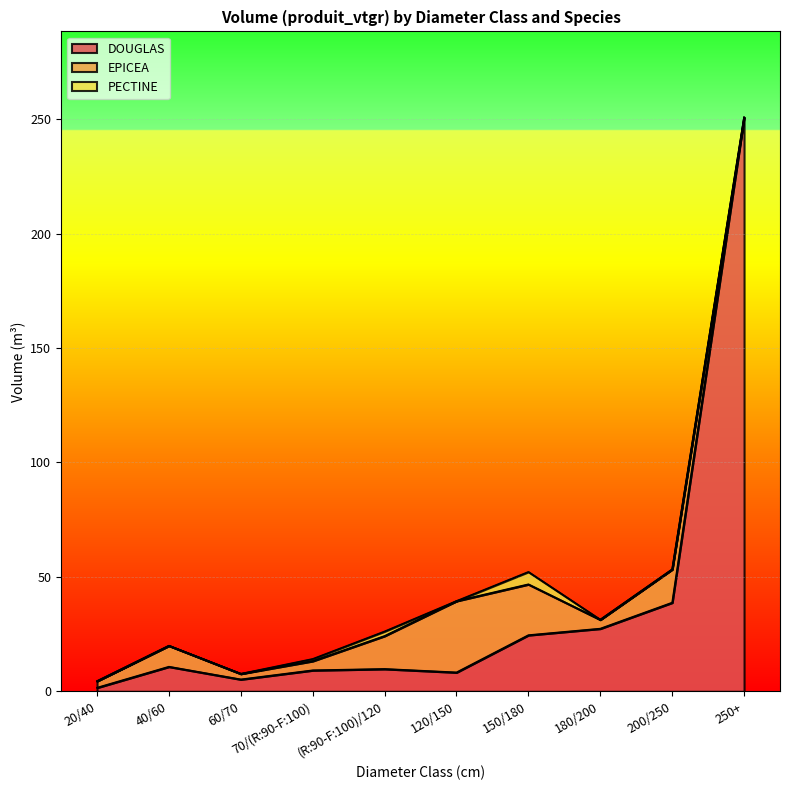

What are all the series names shown in the legend?

DOUGLAS, EPICEA, PECTINE